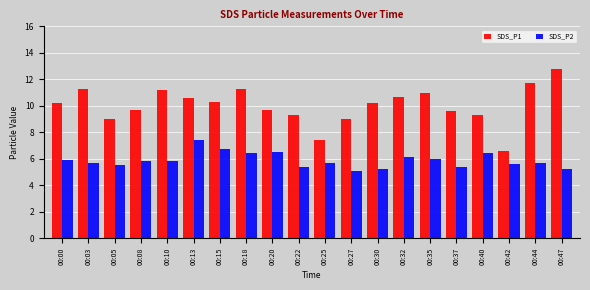

What is the difference between the SDS_P2 values at 00:08 and 00:25?

0.1